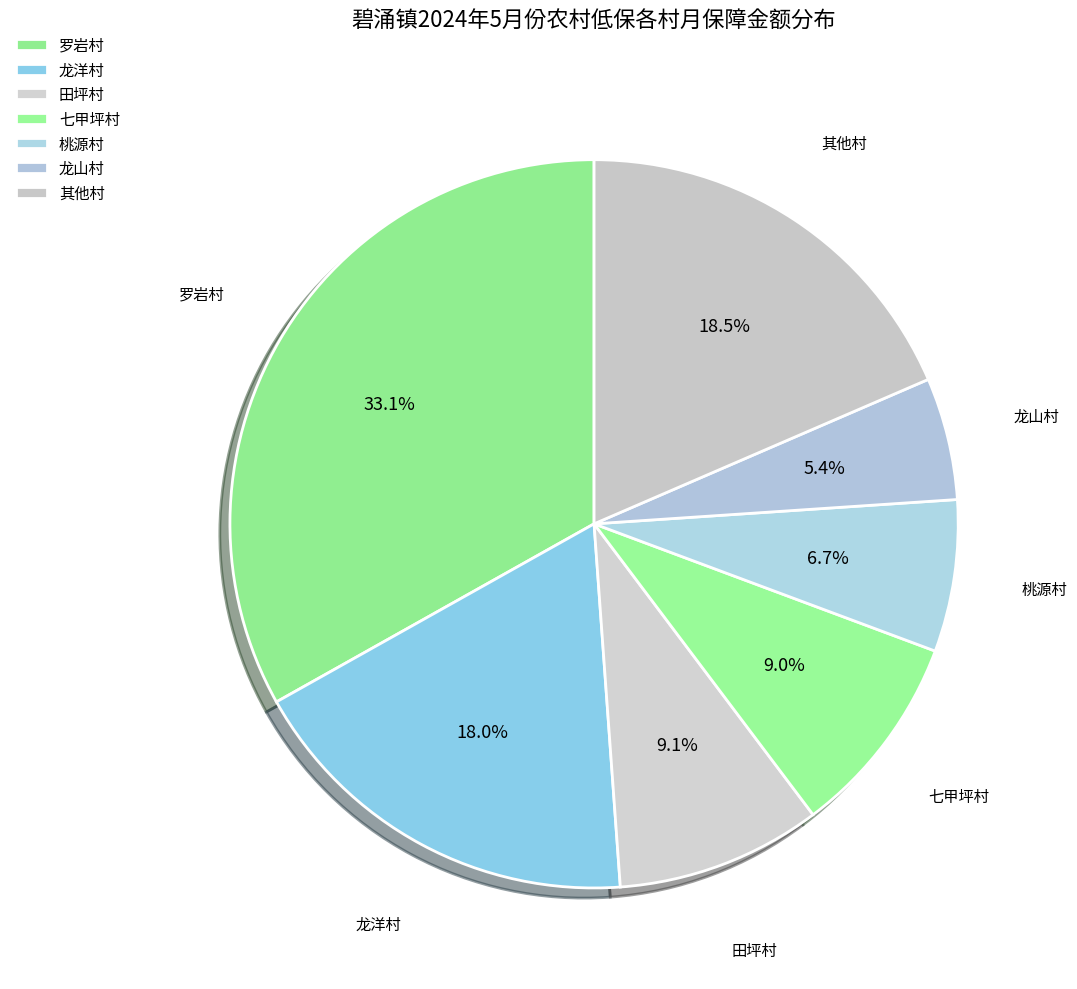

How many slices are in this pie chart?

7